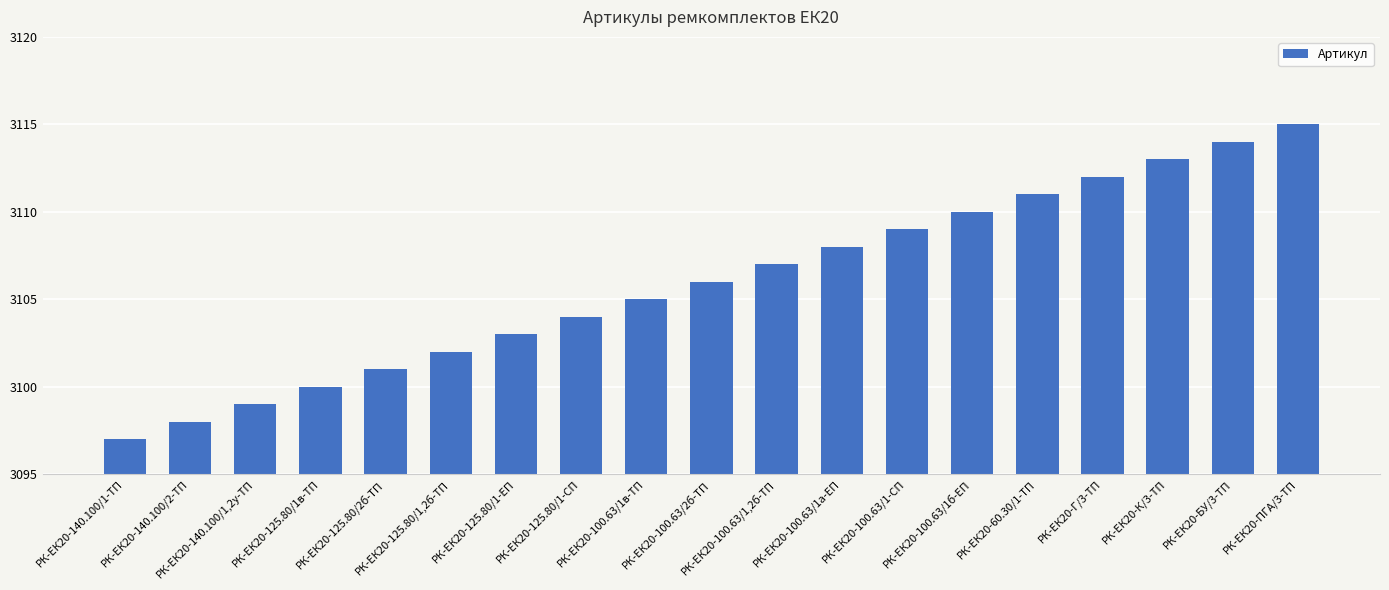

What is the average value?

3106